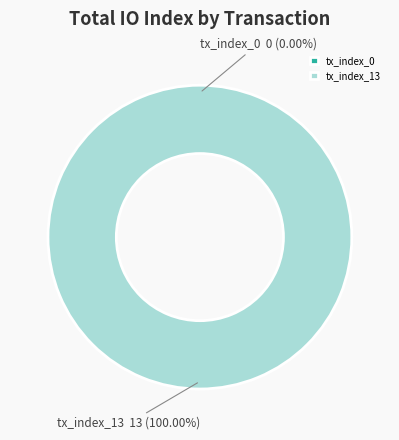

To the nearest percent, what percentage of the pie is tx_index_13?

100%